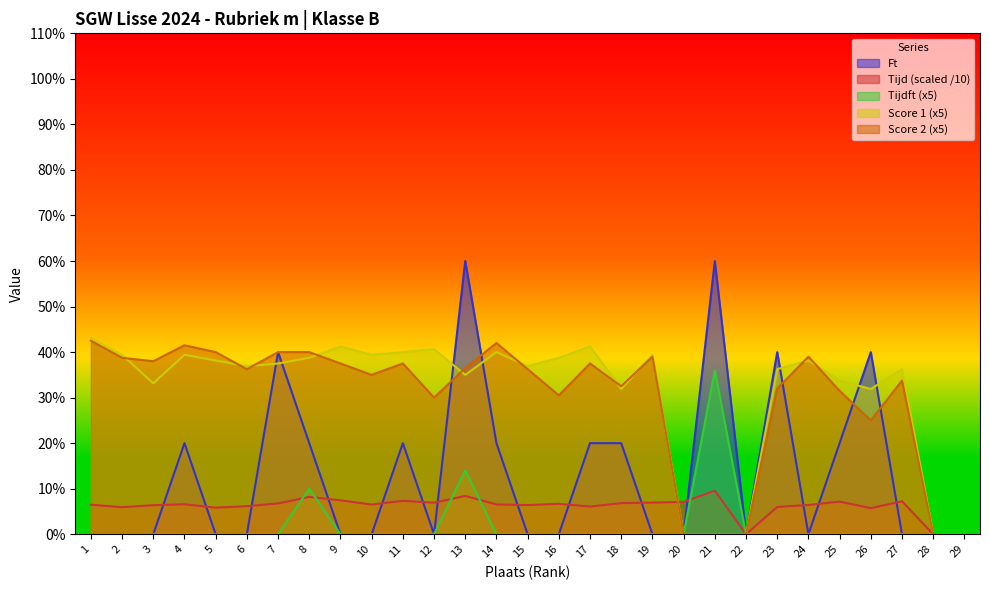

What is the sum of all Score1 values?

907.2